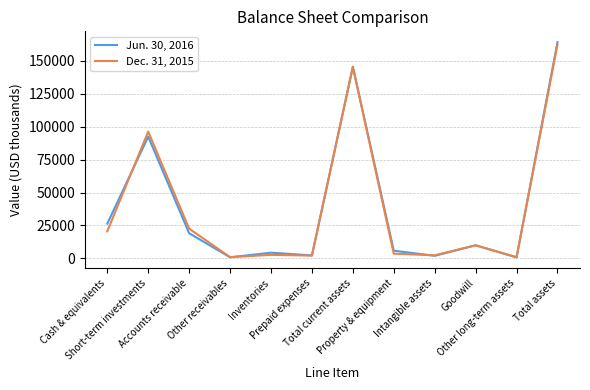

List the series in order of their peak value, lowest first.

Dec. 31, 2015, Jun. 30, 2016